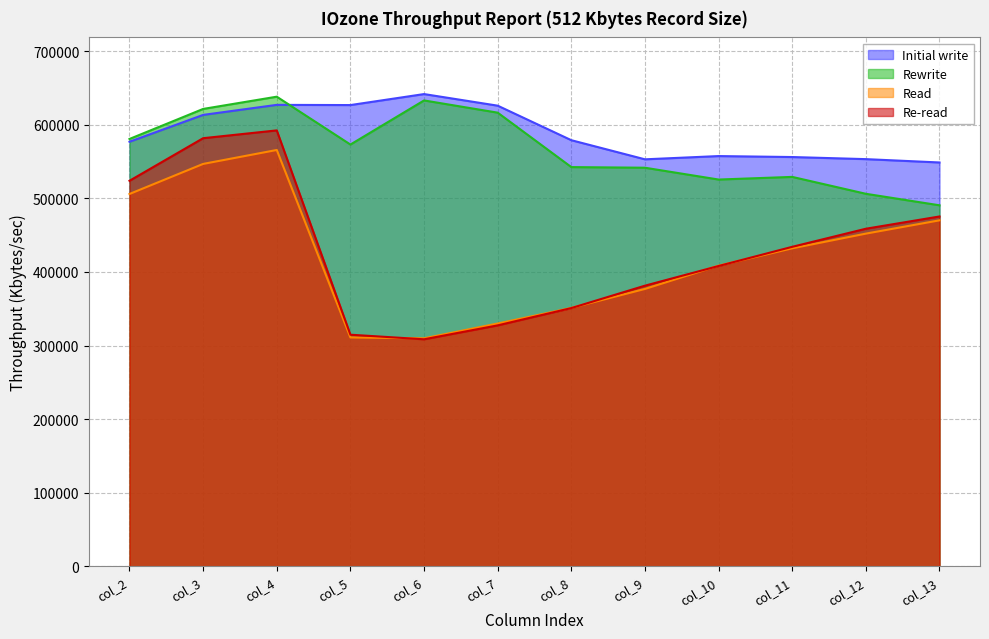

What is the spread (max minus min) of values at col_3?

74725.6